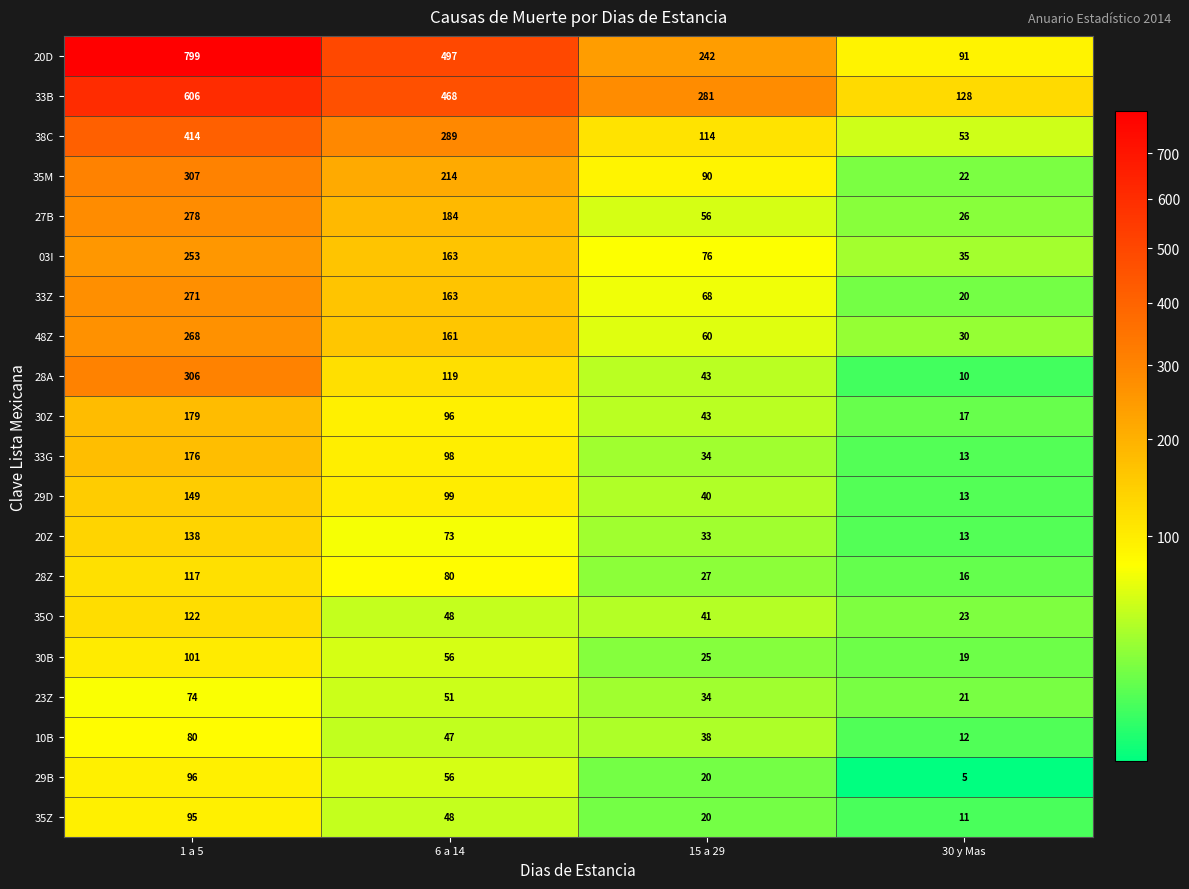

At which label is 27B closest to 152?

6 a 14